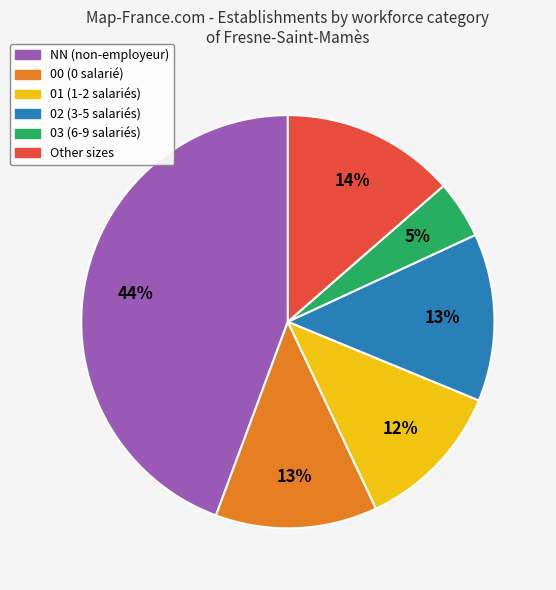

How many slices are in this pie chart?

6